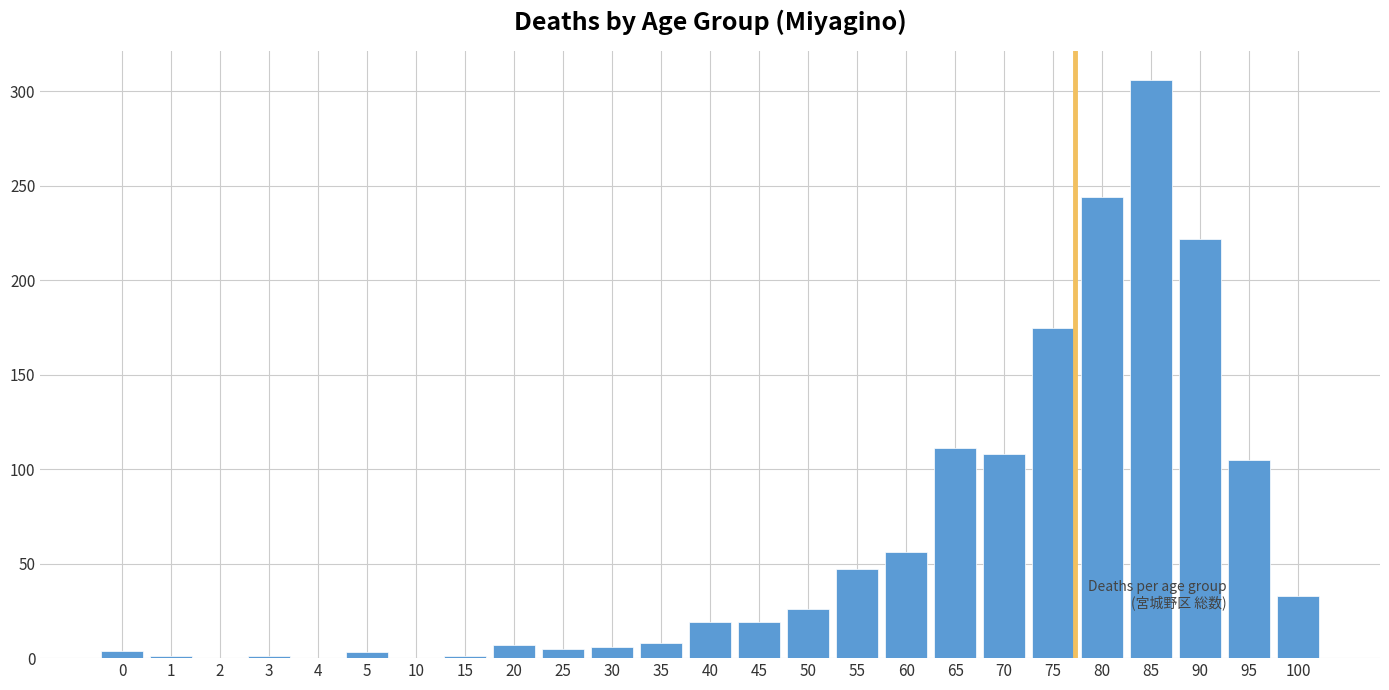

The chart shows a value of 19 at 45. True or false?

True